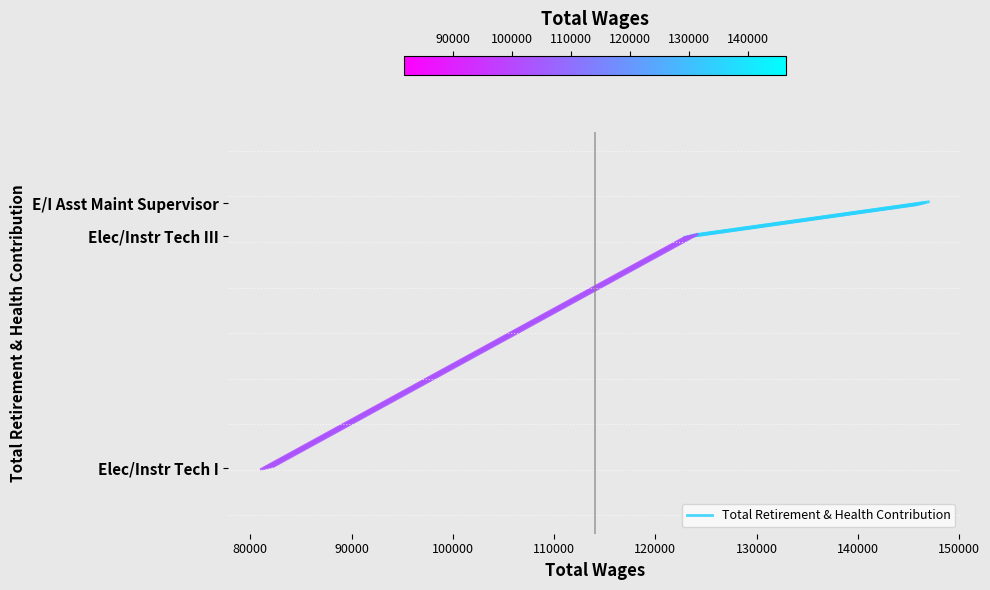

What is the value of the 1st point from the left?

44068